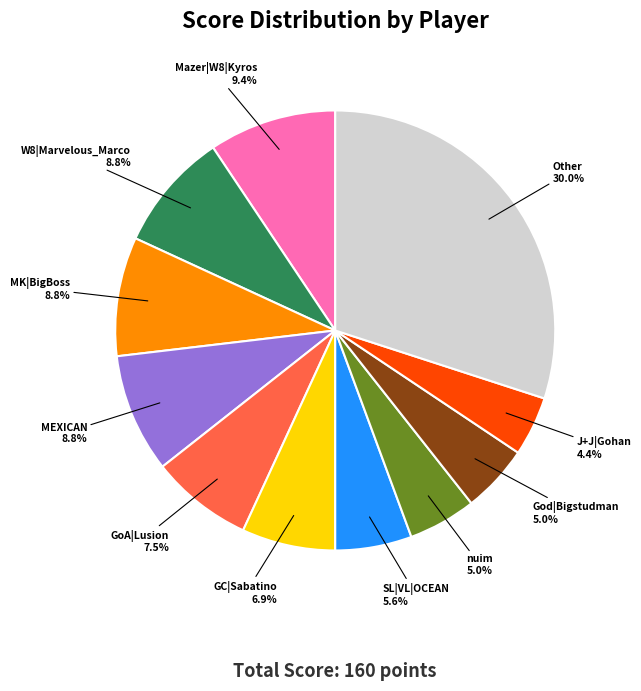

Is there a majority slice in this chart?

No